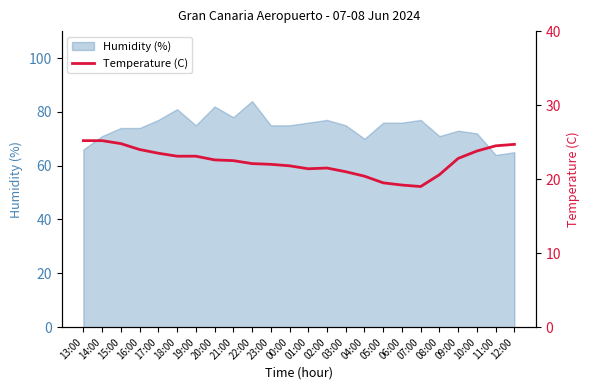

What is the minimum value shown in the chart?

19.0